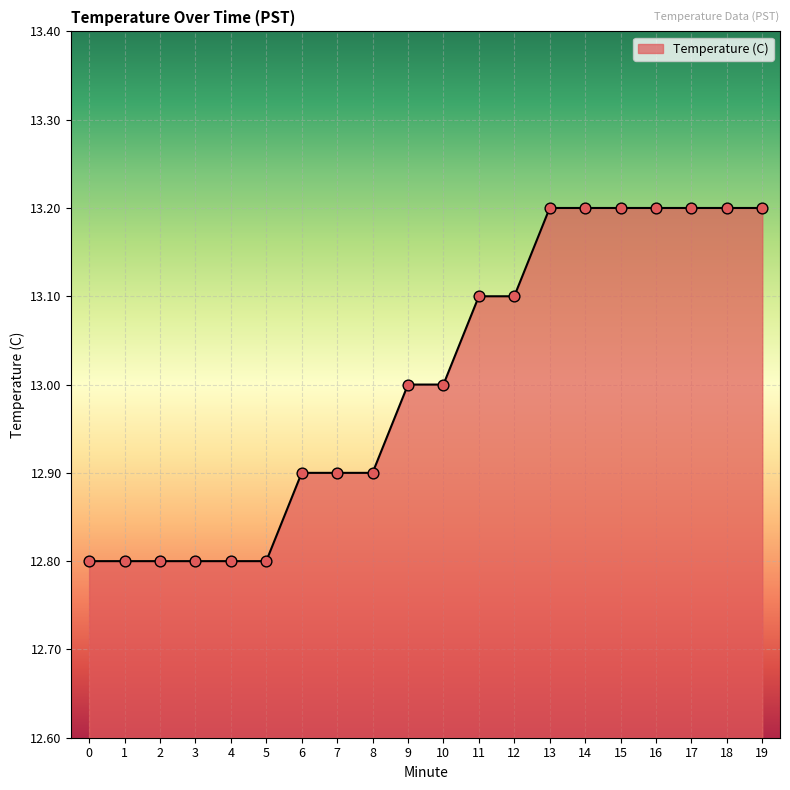

What is the ratio of the value at 16 to the value at 18?

1.0